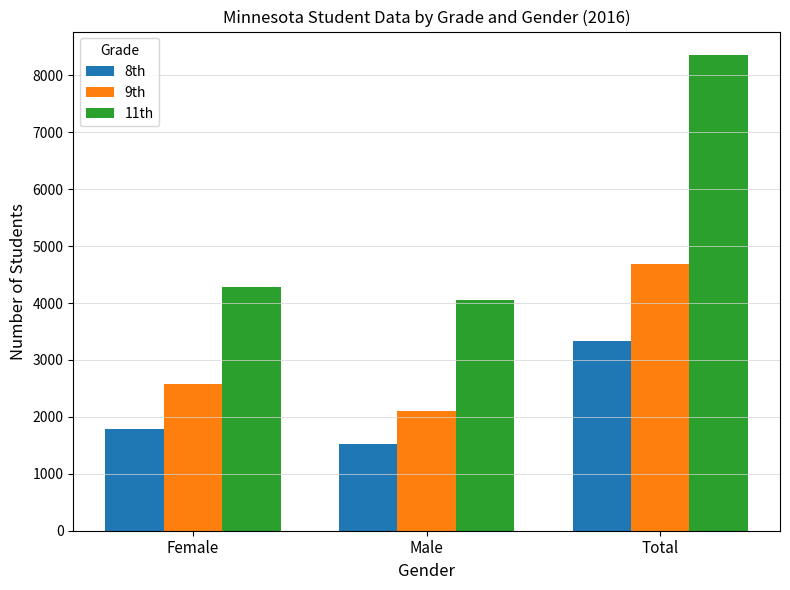

What value does the 11th series have at Male, to the nearest 100?

4100